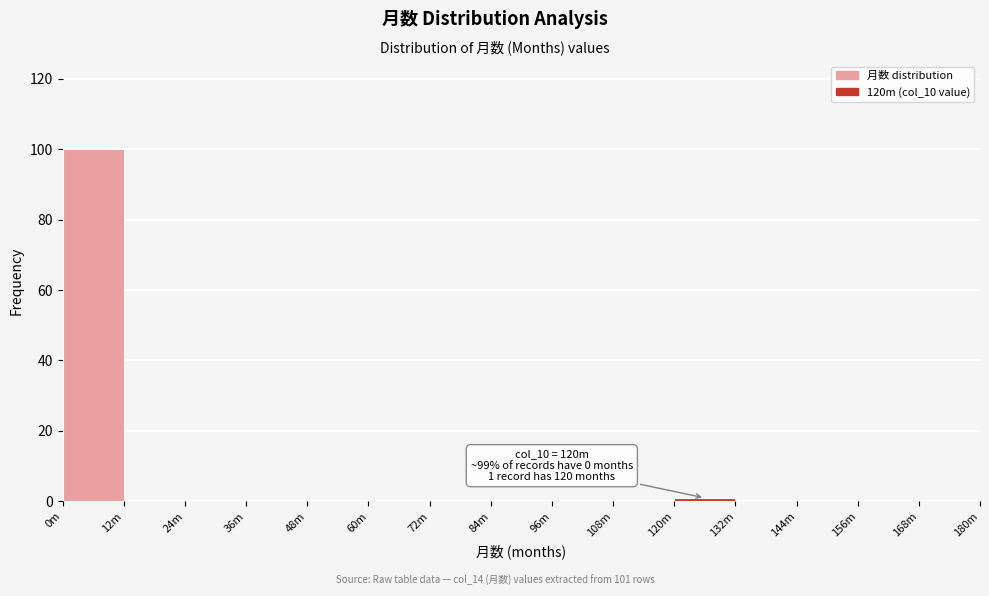

Reading left to right, extract all data points from this chart.

0m=100	12m=0	24m=0	36m=0	48m=0	60m=0	72m=0	84m=0	96m=0	108m=0	120m=1	132m=0	144m=0	156m=0	168m=0